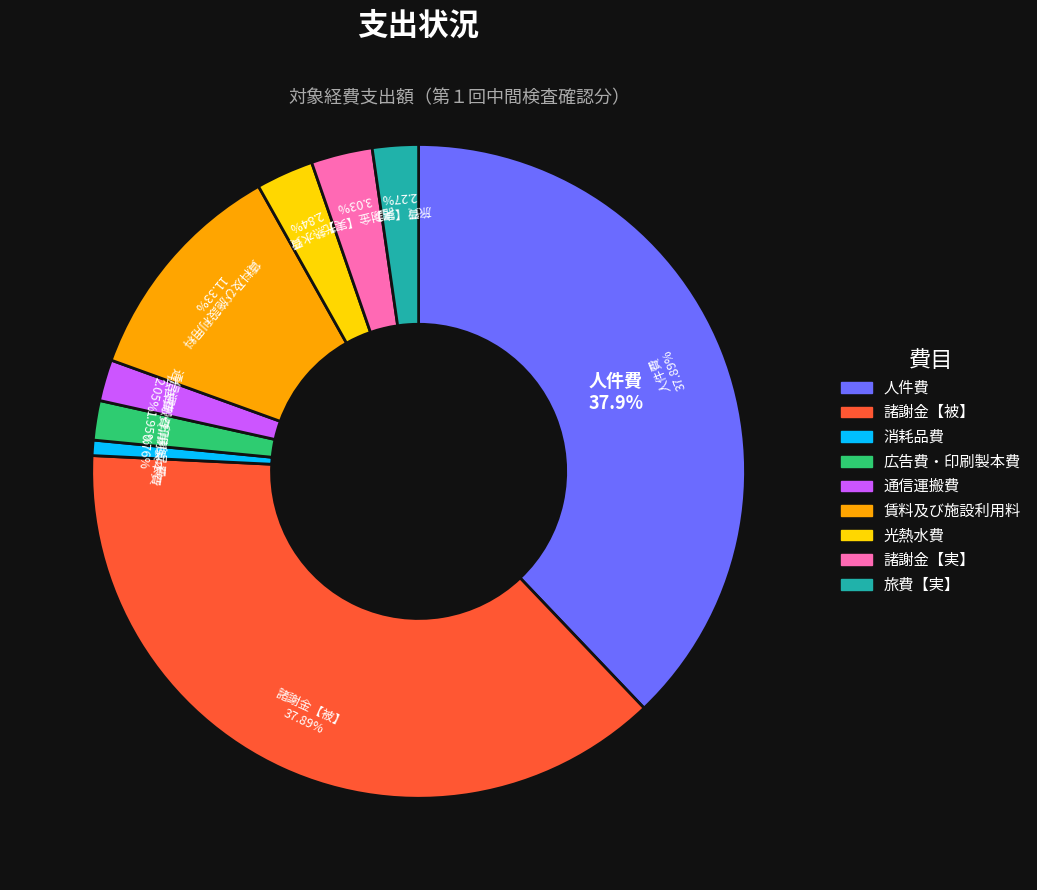

To the nearest percent, what is the difference between the 光熱水費 and 旅費【実】 slice percentages?

1%